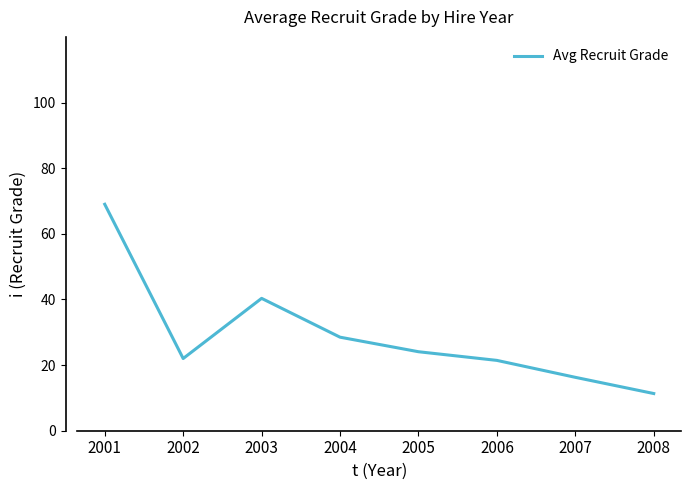

At which category does the data reach its first local peak?

2003